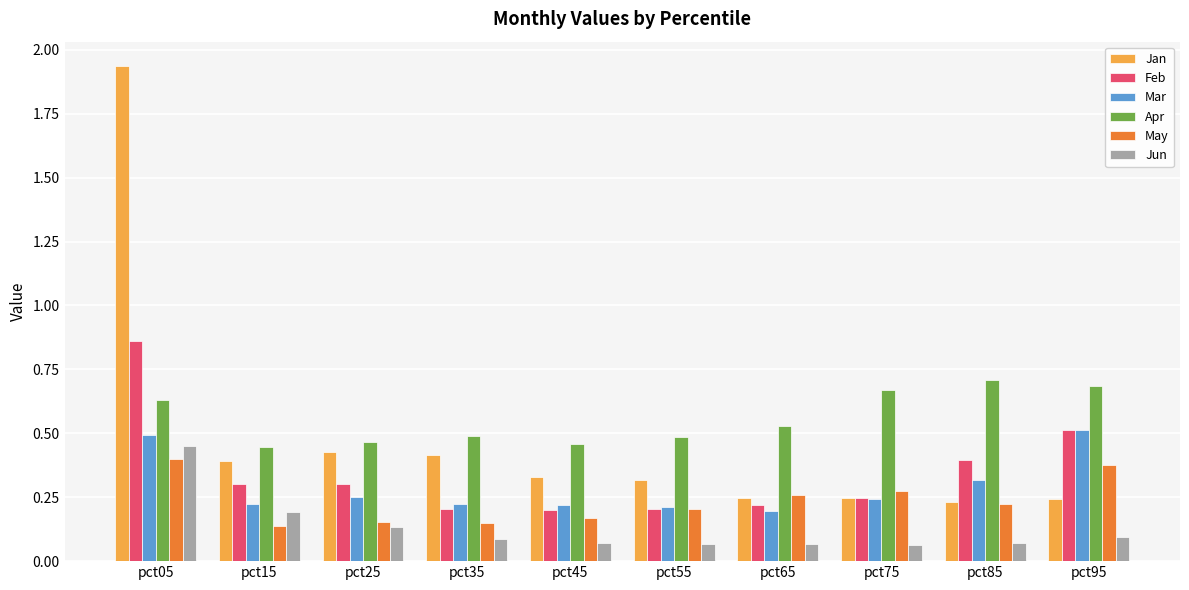

What is the sum of all Jan values?

4.8